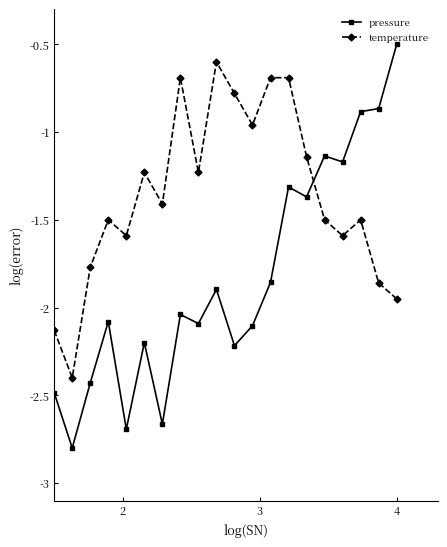

What is the highest value of the pressure series?

-0.5